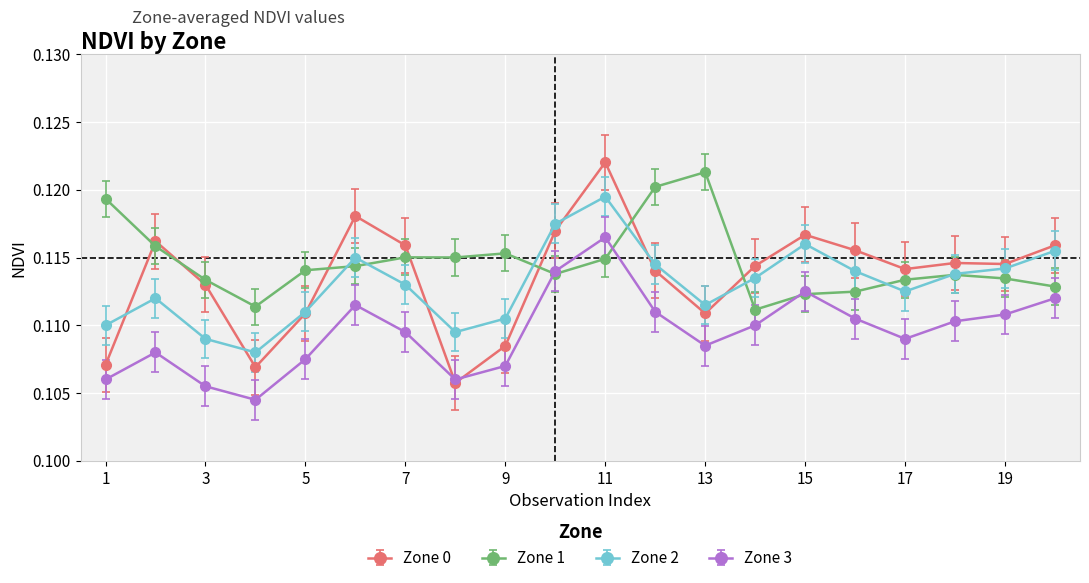

True or false: Zone 3 has more than 2 interior local peaks.

True